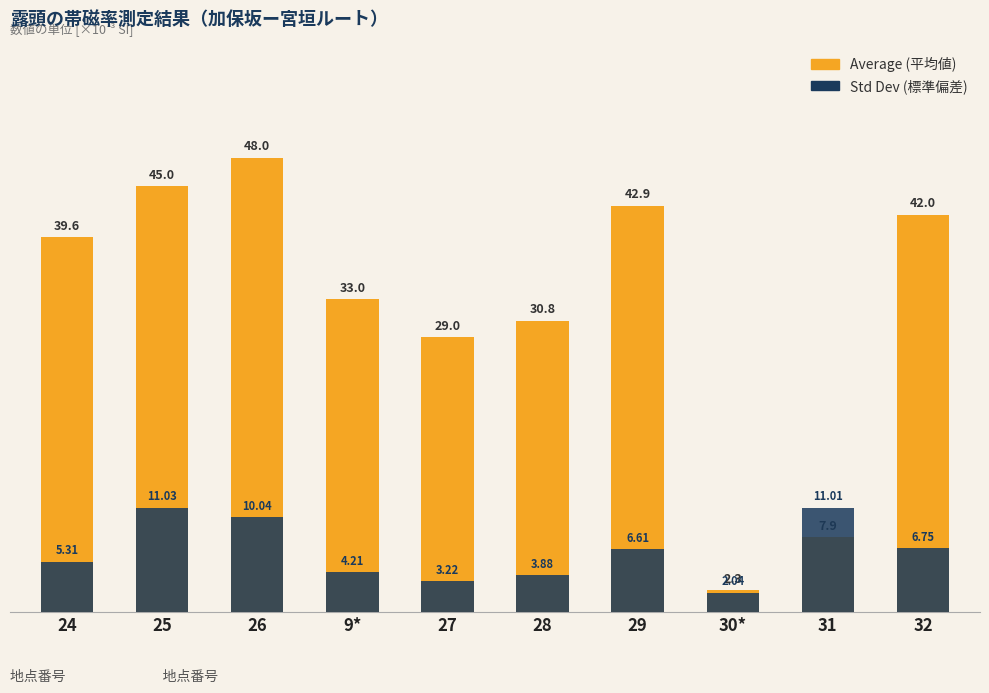

How many groups of bars are there?

10